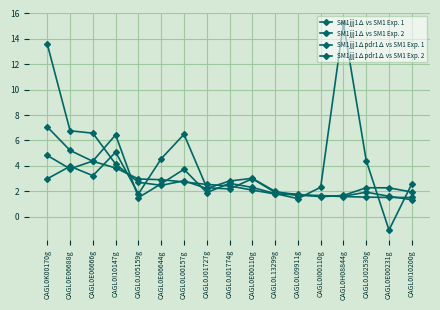

True or false: SM1jjj1∆ vs SM1 Exp. 2 and SM1jjj1∆pdr1∆ vs SM1 Exp. 1 cross at least once.

True